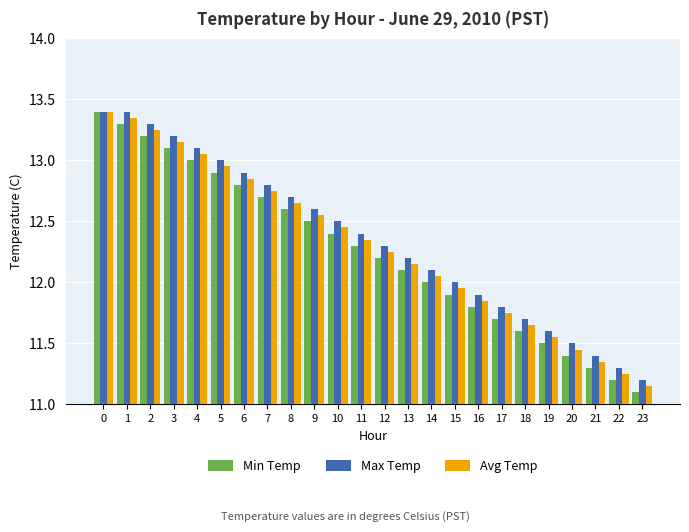

What is the maximum value for Max Temp?

13.4